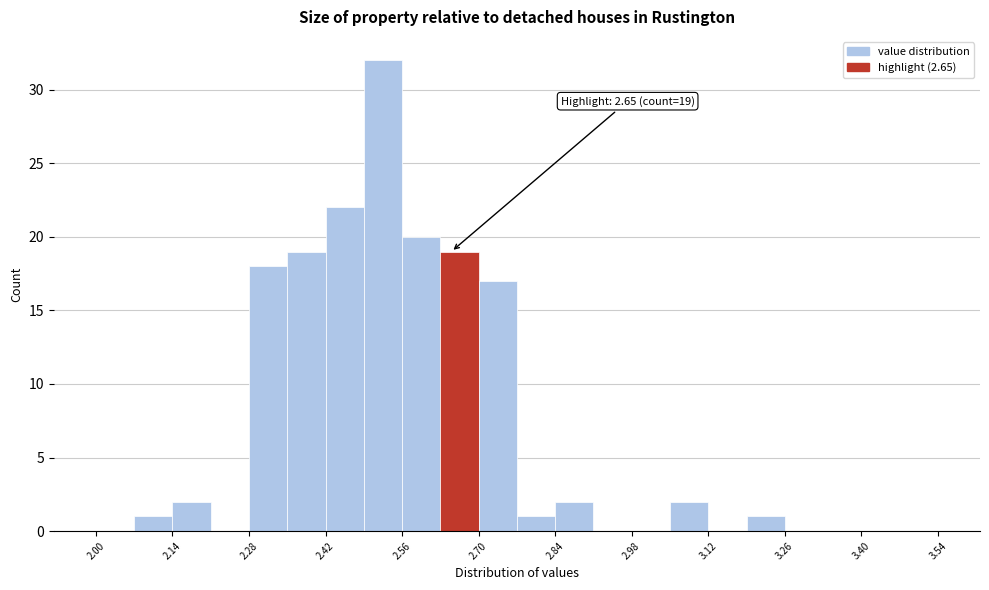

Around what value on the x-axis is the tallest bar? Give the approximate position of its centre, as read against the axis.

2.52